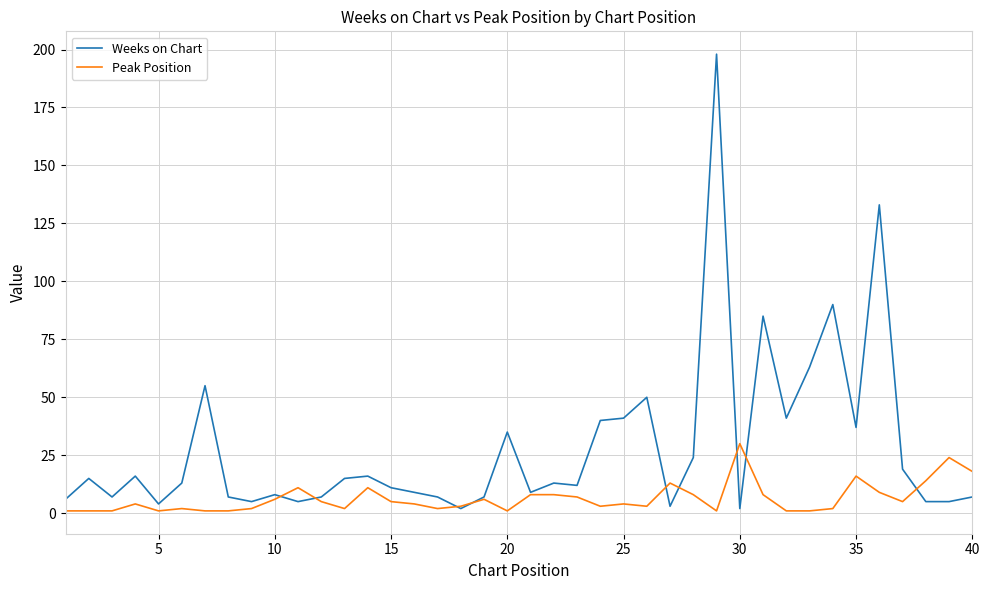

List the series in order of their peak value, lowest first.

Peak Position, Weeks on Chart